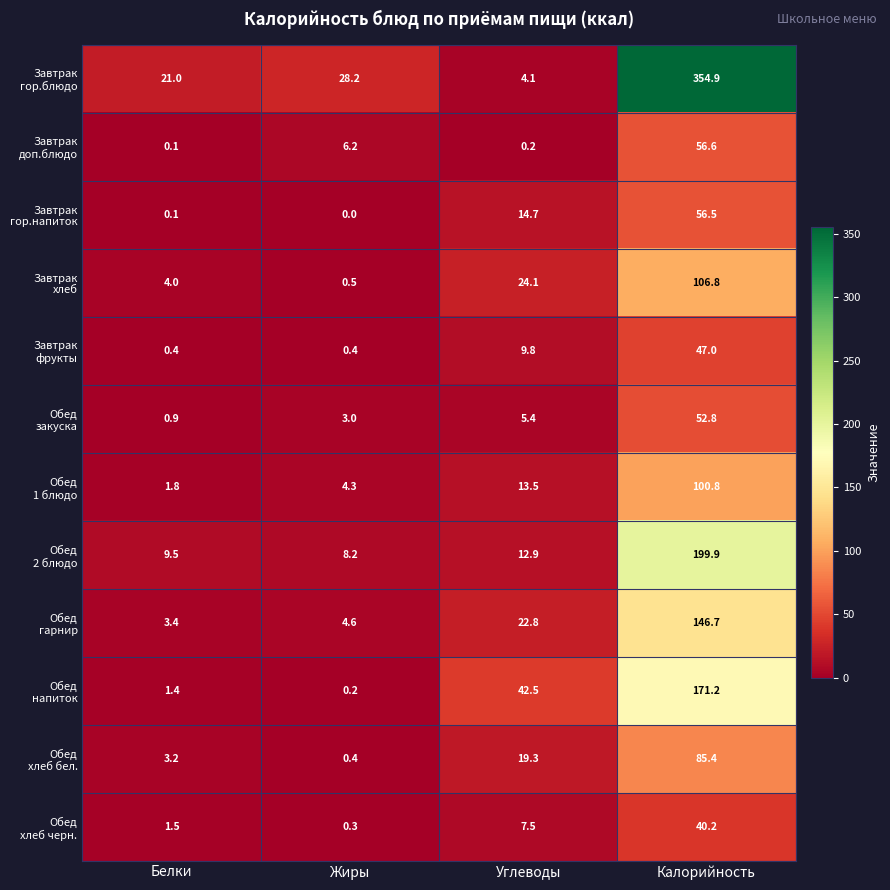

What is the spread (max minus min) of values at Углеводы?

42.3